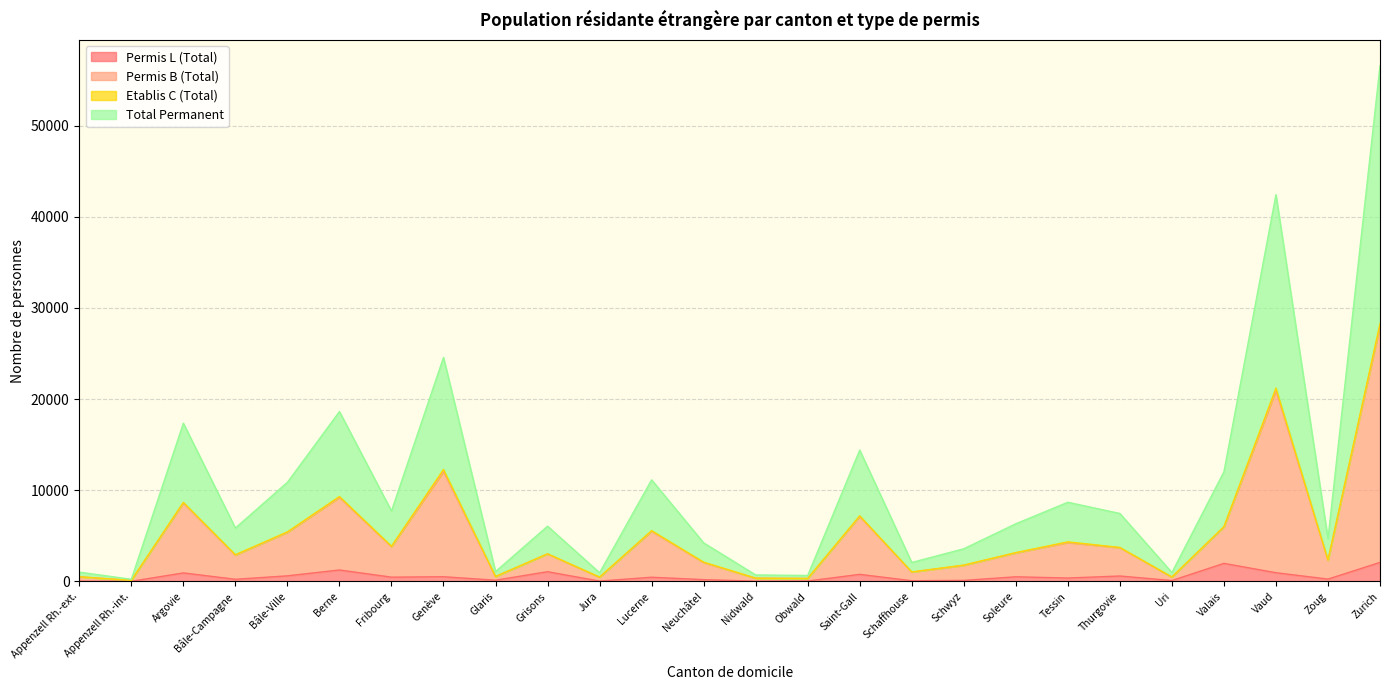

Rank the categories by Total Permanent value from lowest to highest.

Appenzell Rh.-int., Obwald, Nidwald, Jura, Uri, Appenzell Rh.-ext., Glaris, Schaffhouse, Schwyz, Neuchâtel, Zoug, Bâle-Campagne, Grisons, Soleure, Thurgovie, Fribourg, Tessin, Bâle-Ville, Lucerne, Valais, Saint-Gall, Argovie, Berne, Genève, Vaud, Zurich